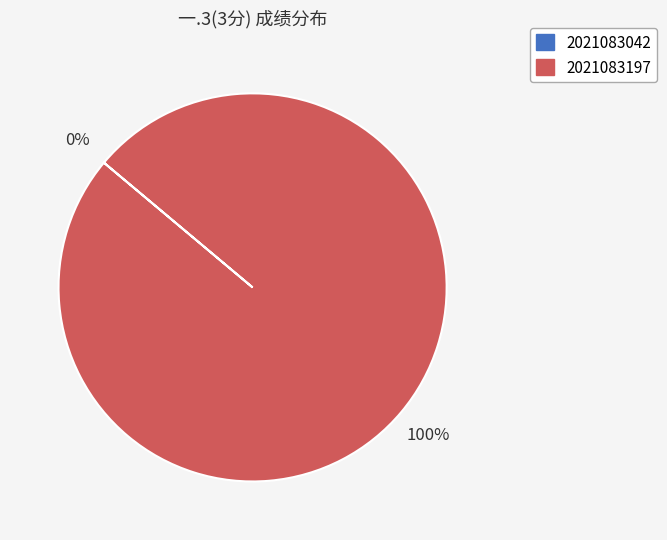

To the nearest percent, what is the difference between the 2021083197 and 2021083042 slice percentages?

100%